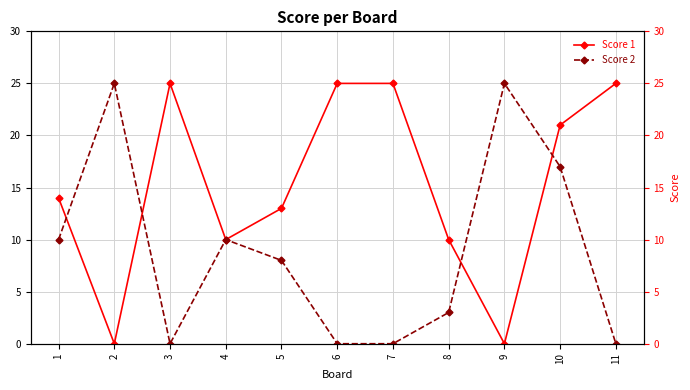

In Score 2, how many points are higher than both neighbors (excluding endpoints)?

3